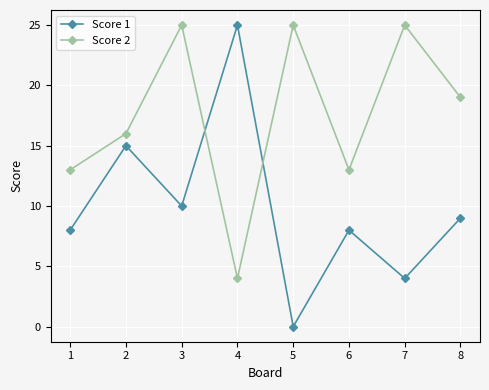

What is the difference between the highest and lowest values at 5?

25